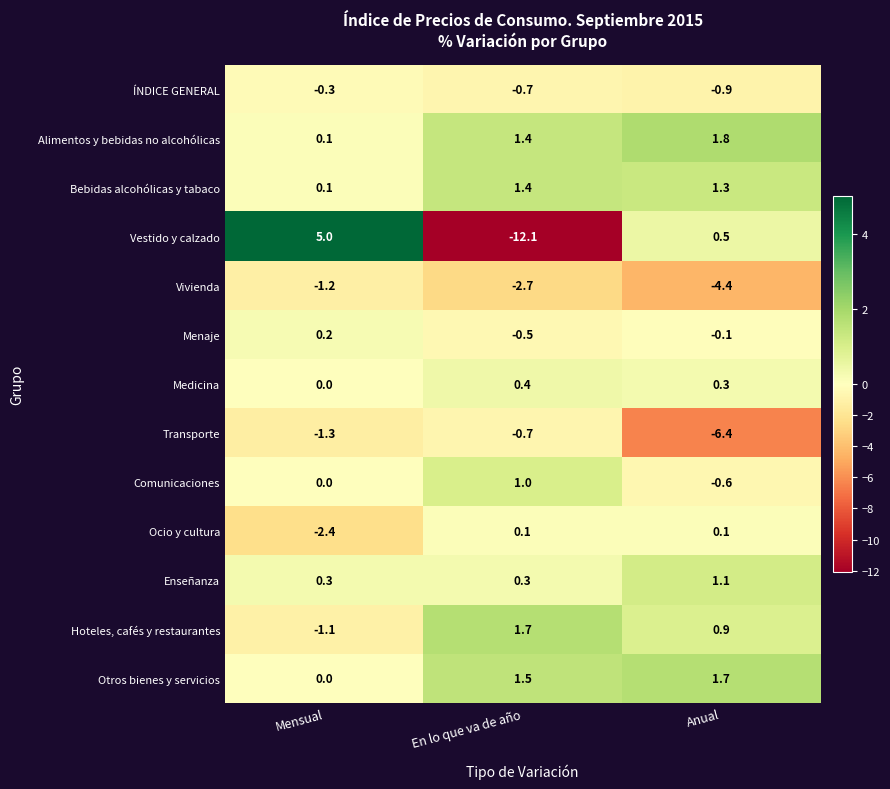

Is the value of ÍNDICE GENERAL at En lo que va de año greater than the value of Enseñanza at En lo que va de año?

No